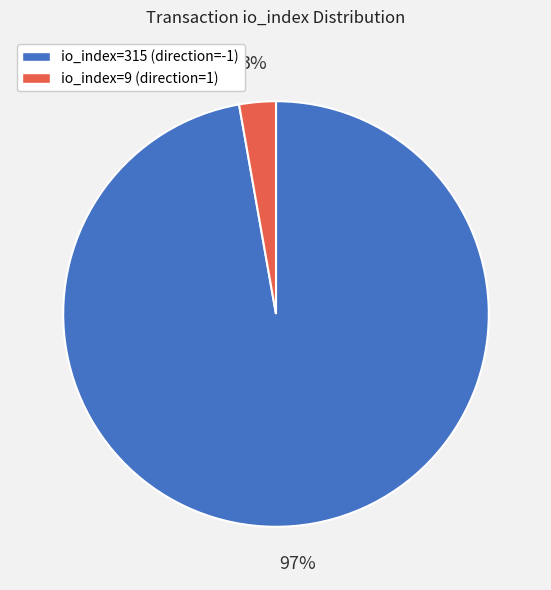

Which category has the biggest portion of the pie?

io_index=315 (direction=-1)